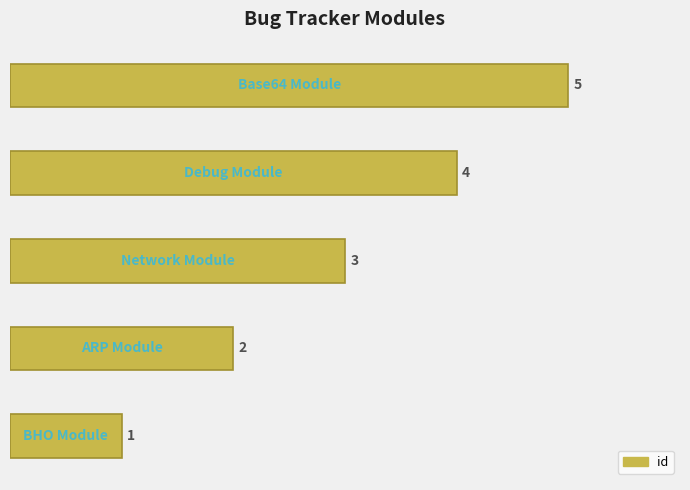

What is the greatest value displayed?

5